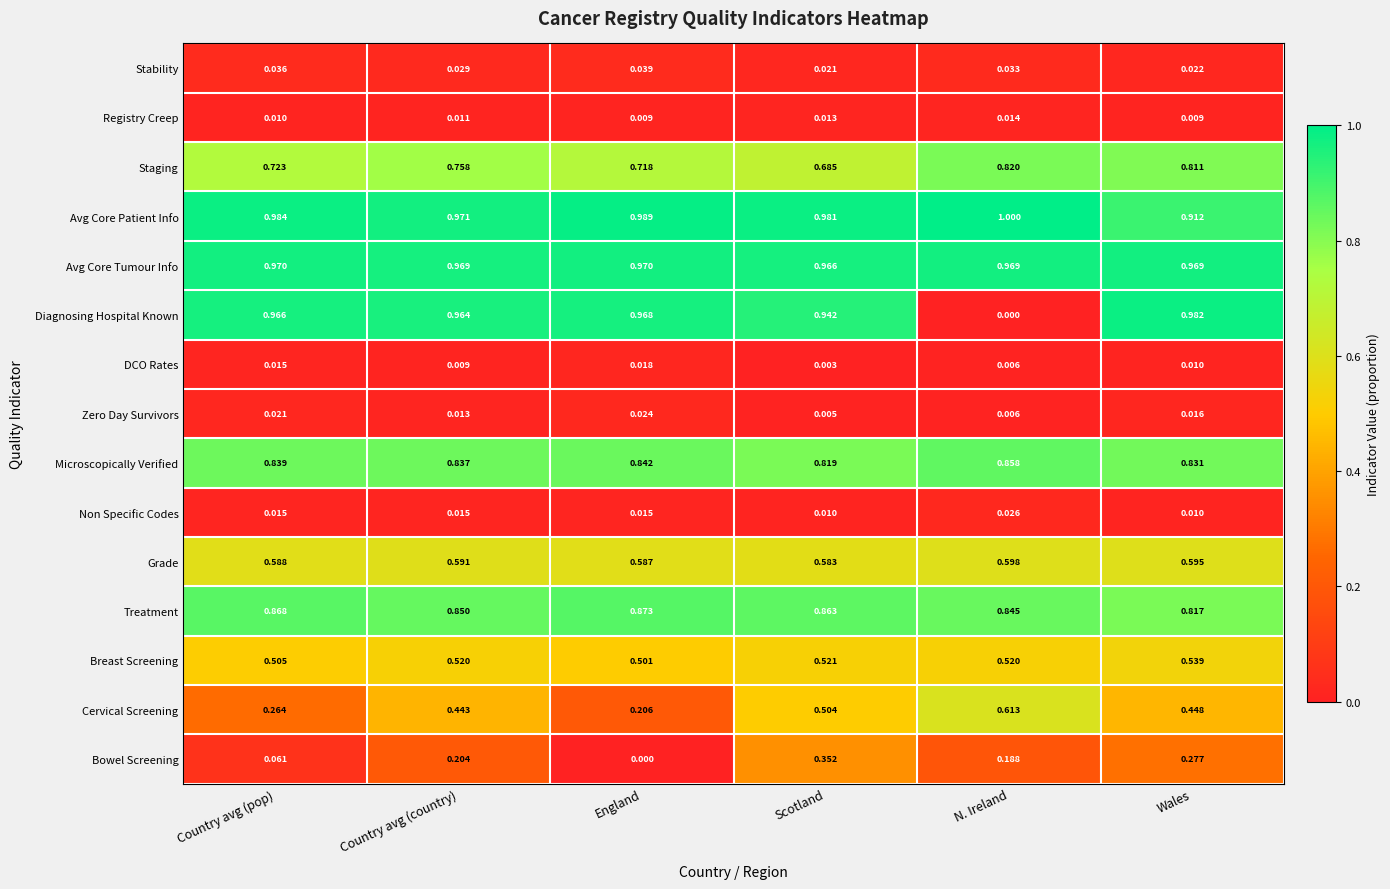

Which series changed the most between England and Scotland?

Bowel Screening